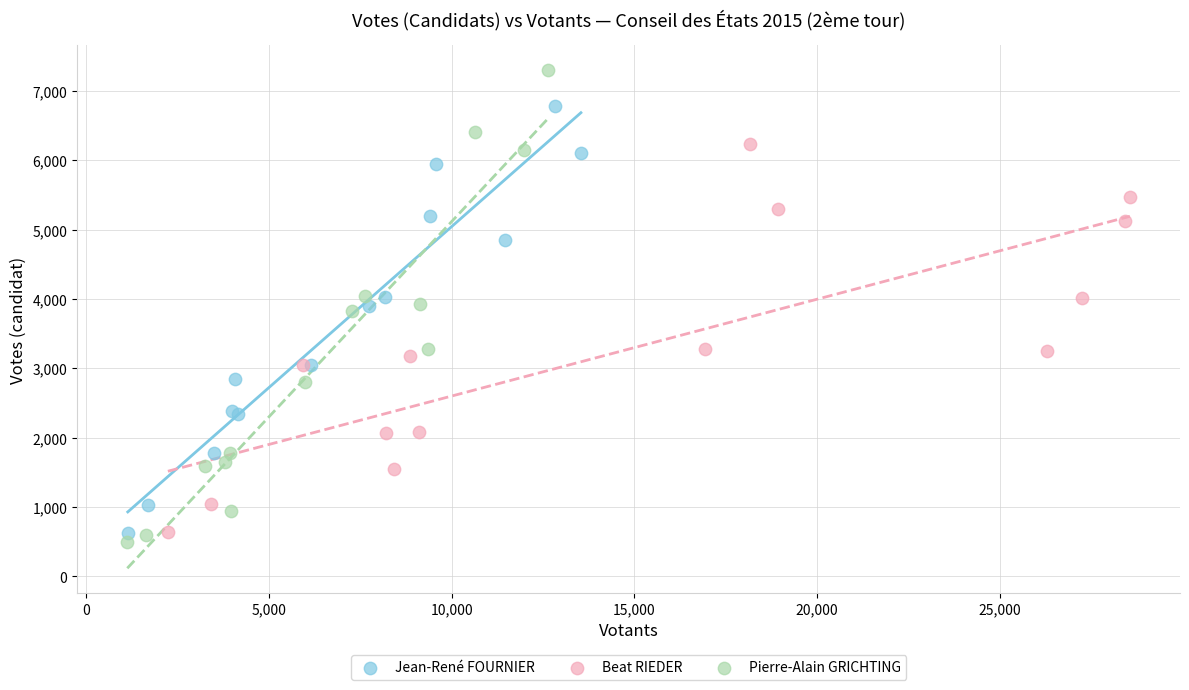

Which series contains the highest Y value?

Pierre-Alain GRICHTING